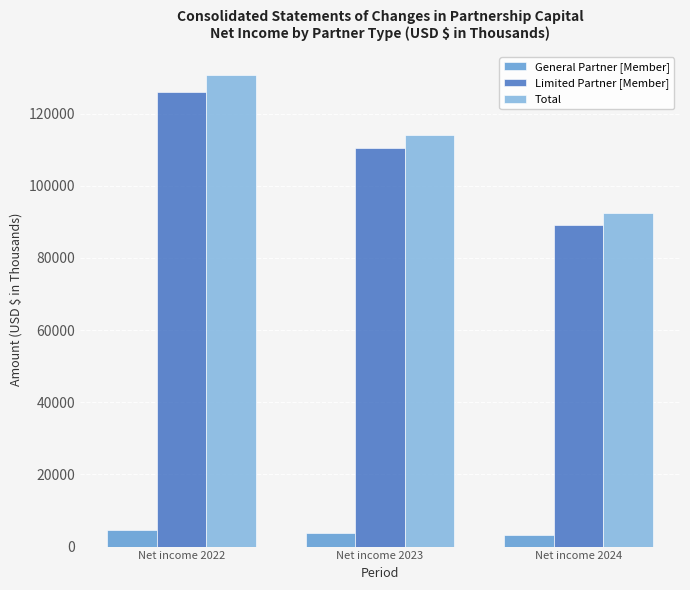

Are the bars grouped side by side (vs. stacked)?

Yes